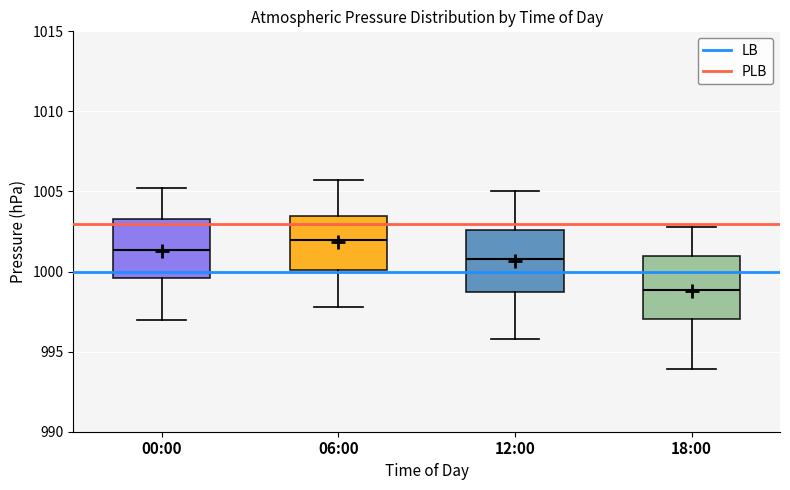

Reading left to right, transcribe this box plot: for each box, give where its median line is, the range the box spans, and where its two whiskers end, as read against the y-axis. The values are not printed on the chart, so give them approximately, as read against the axis.

00:00: median 1001.5, box 999.5 to 1003.5, whiskers 997.0 to 1005.0
06:00: median 1002.0, box 1000.0 to 1003.5, whiskers 998.0 to 1005.5
12:00: median 1001.0, box 998.5 to 1002.5, whiskers 996.0 to 1005.0
18:00: median 999.0, box 997.0 to 1001.0, whiskers 994.0 to 1003.0